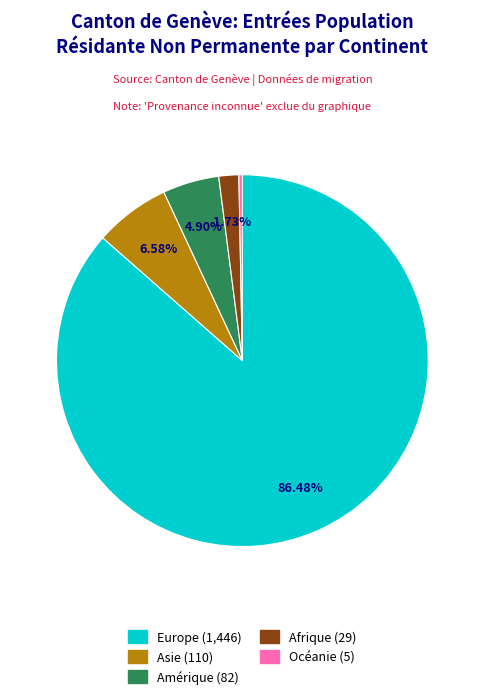

Does any single category account for the majority?

Yes